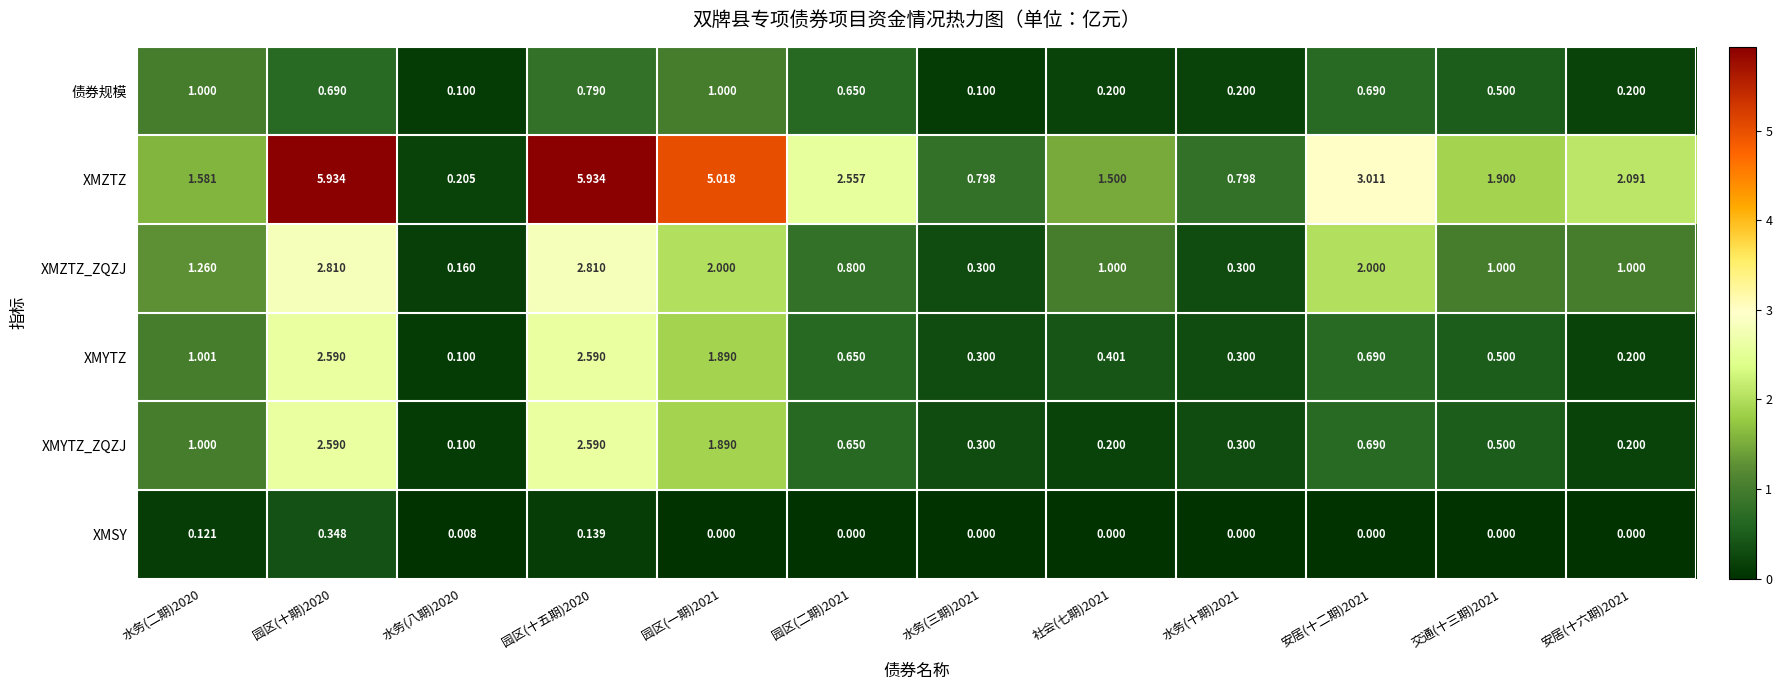

Which series has the widest spread of values?

XMZTZ